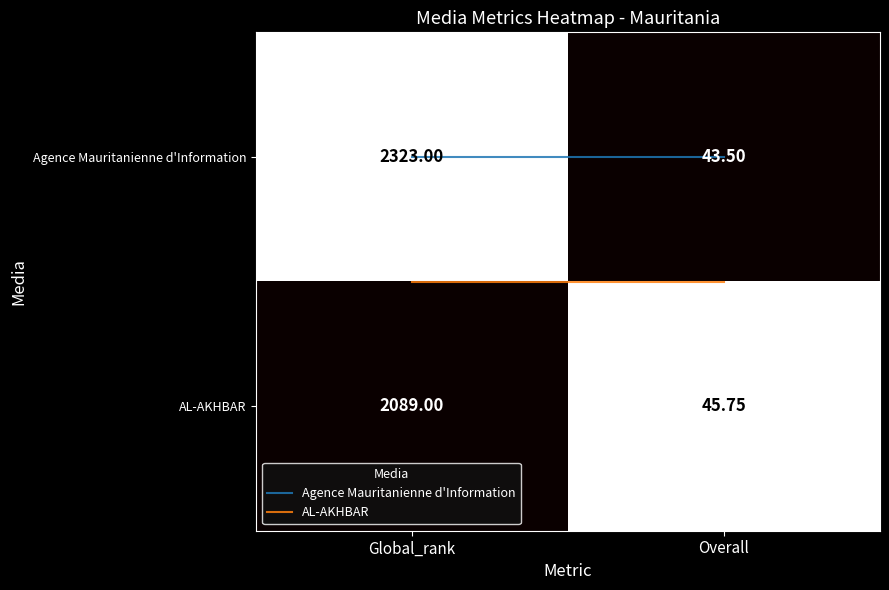

Between Global_rank and Overall, which series saw the biggest shift?

Agence Mauritanienne d'Information